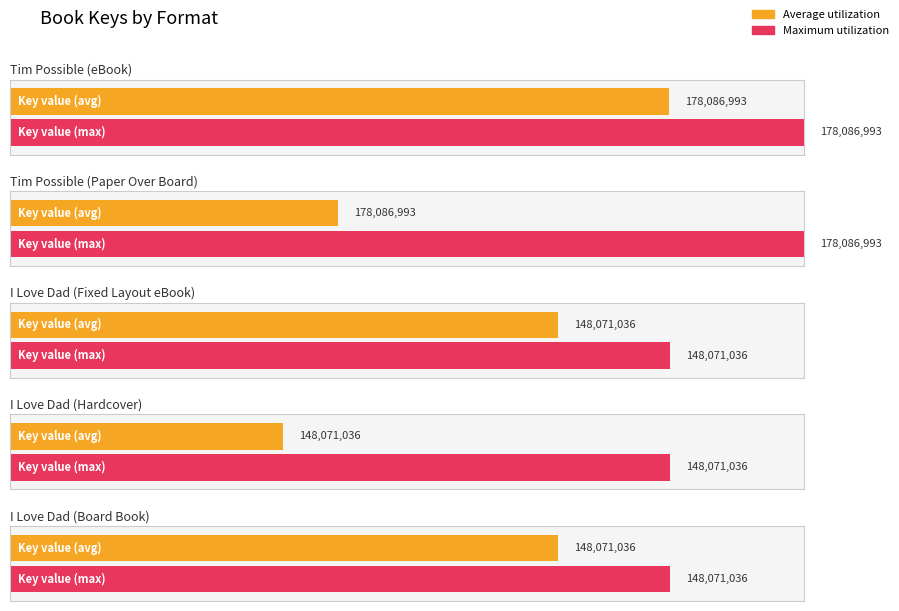

Which label corresponds to the smallest value in the chart?

I Love Dad (Fixed Layout eBook)